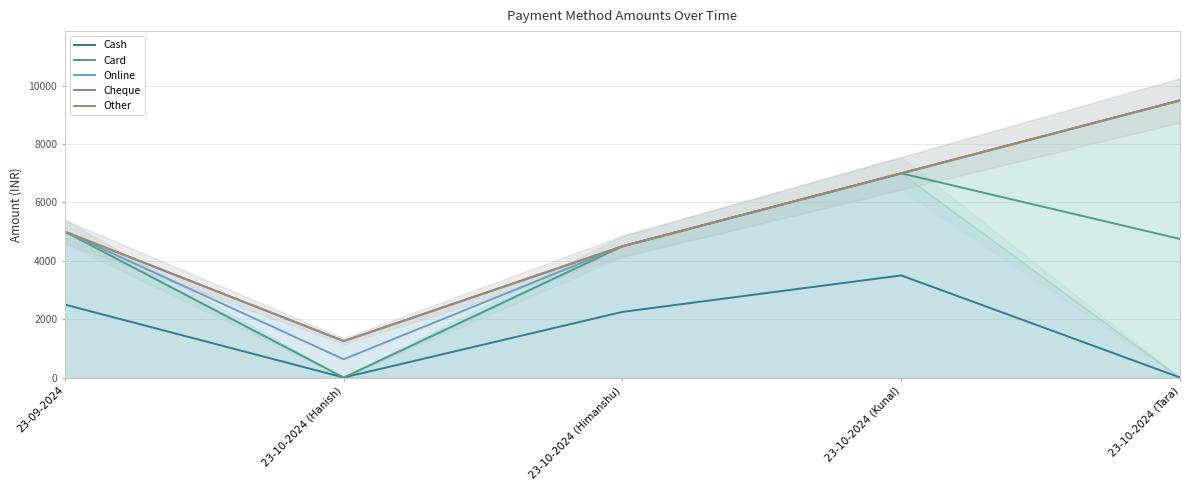

Reading left to right, what are all the values shown in this chart?

Cash: 2500	0	2250	3500	0
Card: 5000	0	4500	7000	4750
Online: 5000	625	4500	7000	9500
Cheque: 5000	1250	4500	7000	9500
Other: 5000	1250	4500	7000	9500